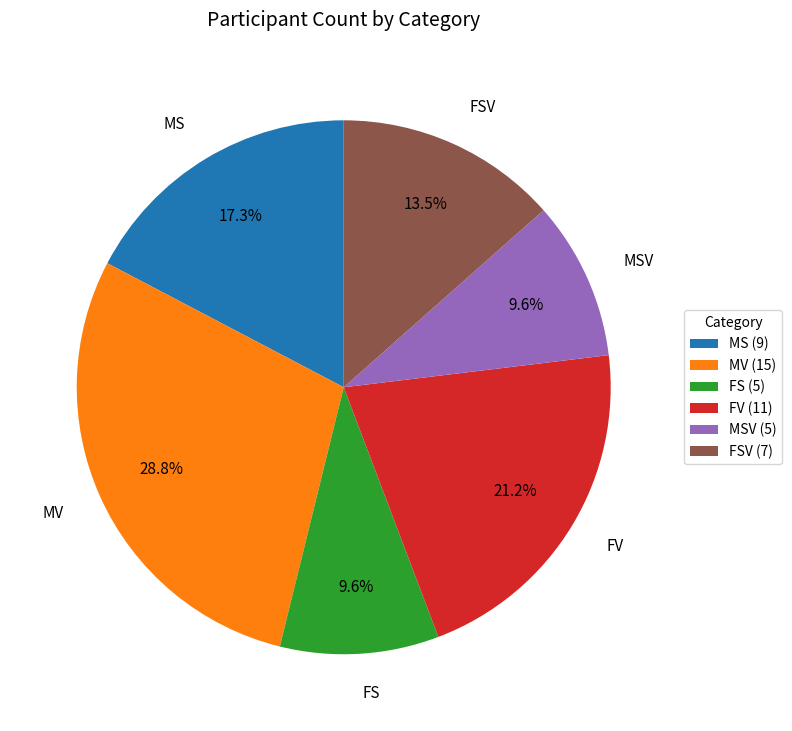

To the nearest percent, what percentage of the pie is MS?

17%